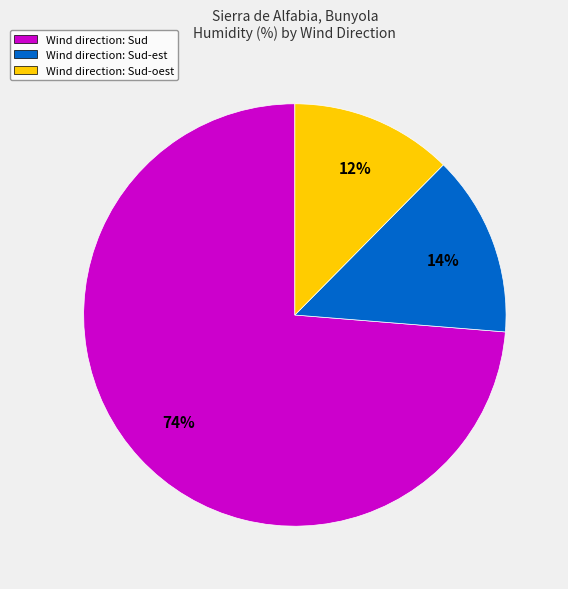

Which category has the biggest portion of the pie?

Wind direction: Sud